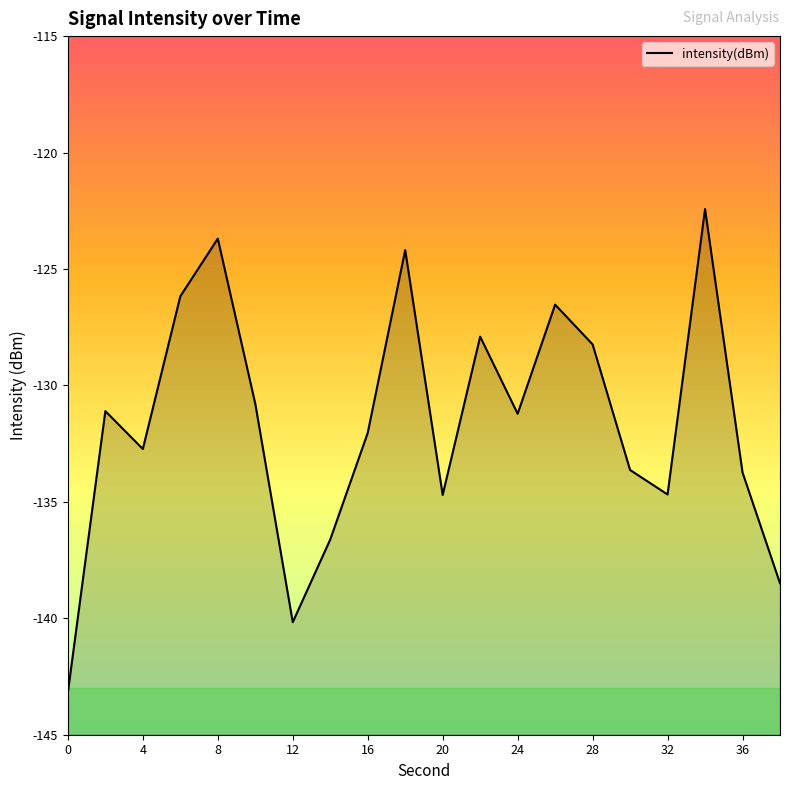

Which category has the highest value across all series?

34